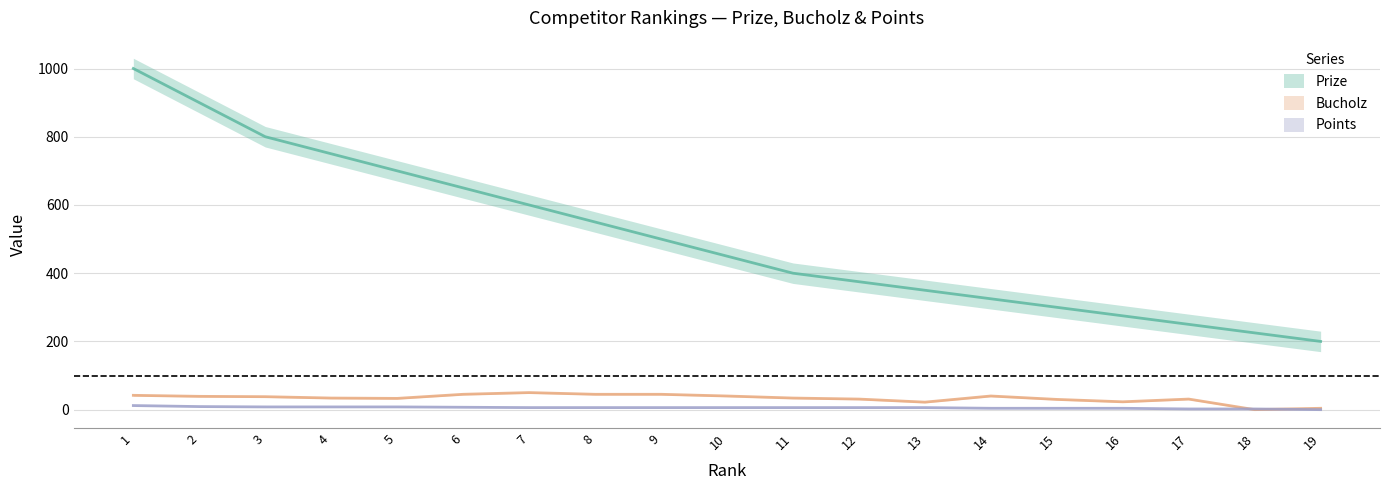

What is the value of the Bucholz point at the 11th from the left?

34